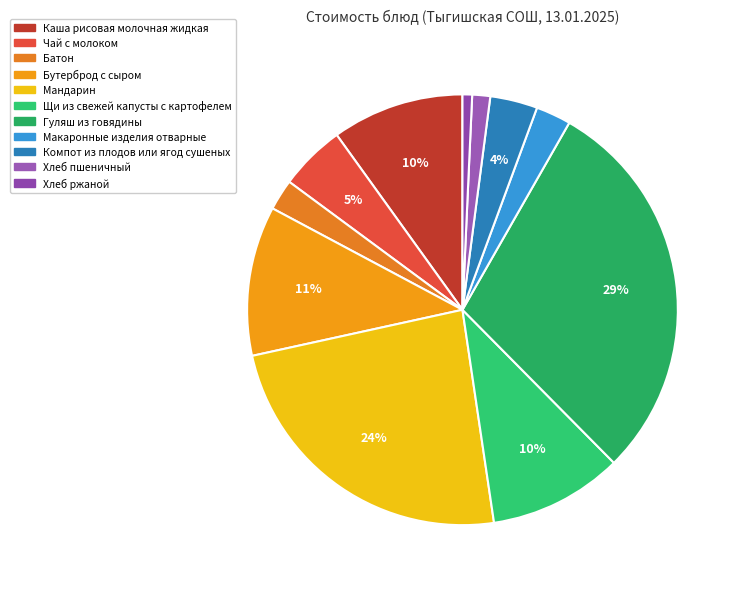

Does Хлеб ржаной account for over 50% of the chart?

No